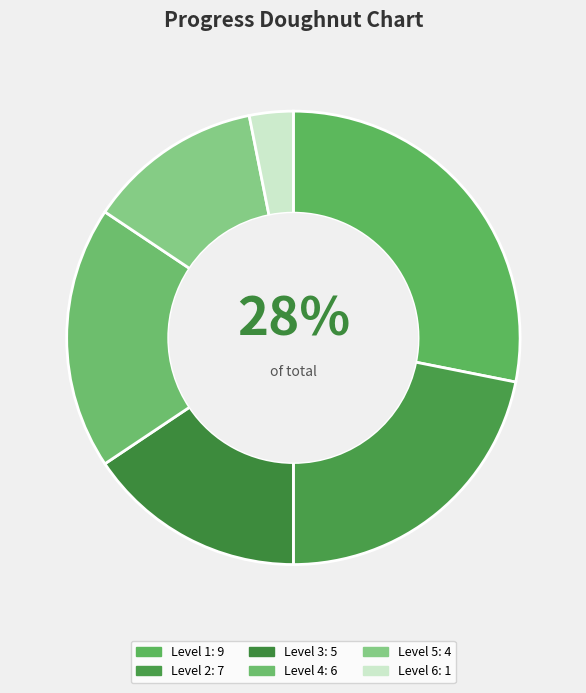

What is the largest slice in the pie chart?

9